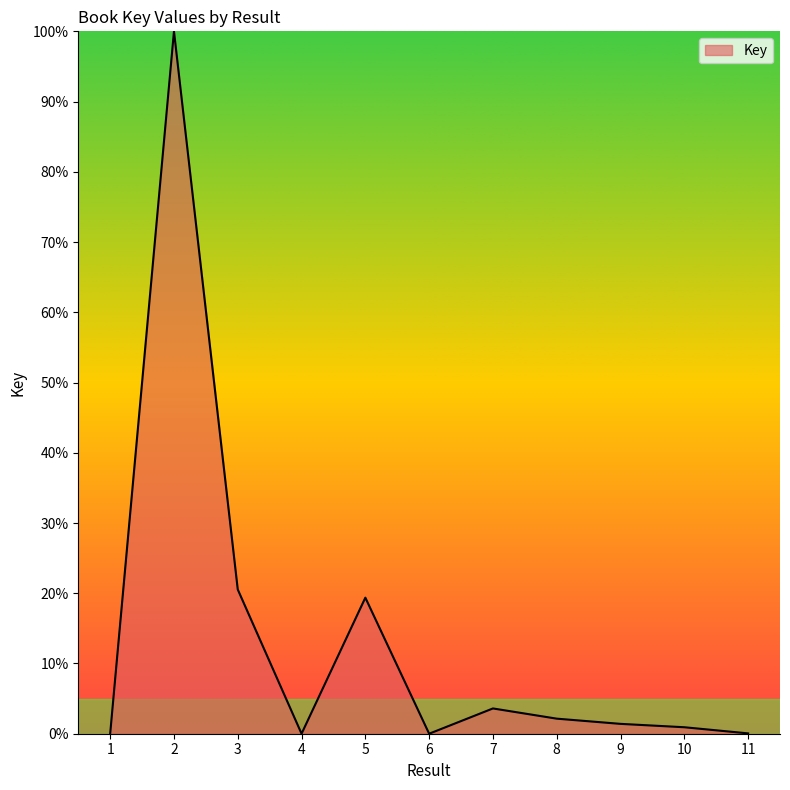

What is the sum of all values?

148.0